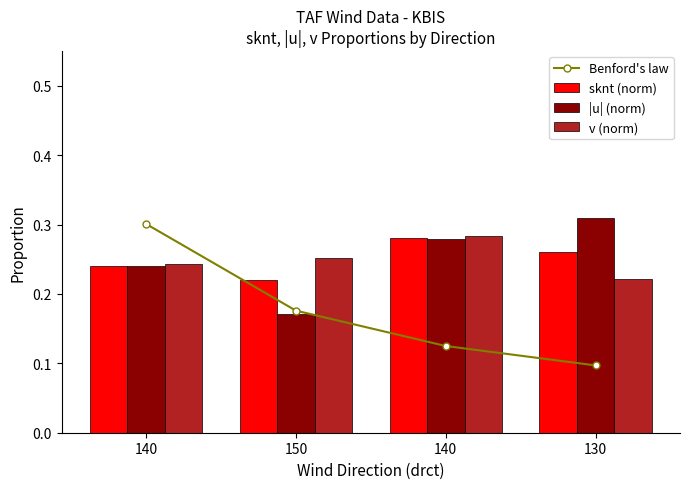

Count the |u| (norm) values in the range 0 to 1.

4